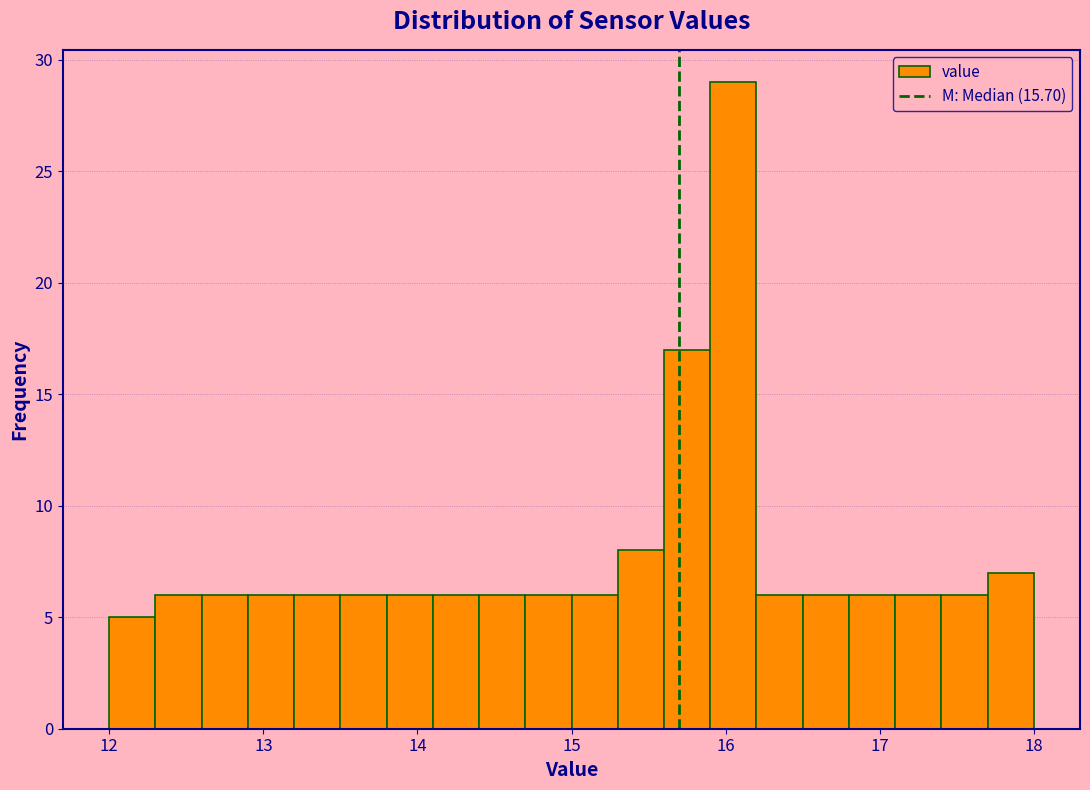

Around what value on the x-axis is the tallest bar? Give the approximate position of its centre, as read against the axis.

16.1